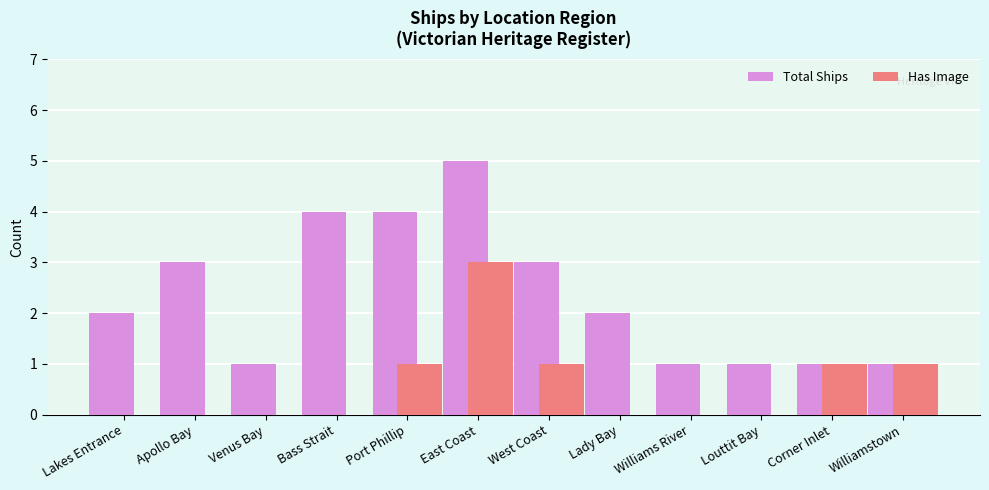

What is the sum of all Has Image values?

7